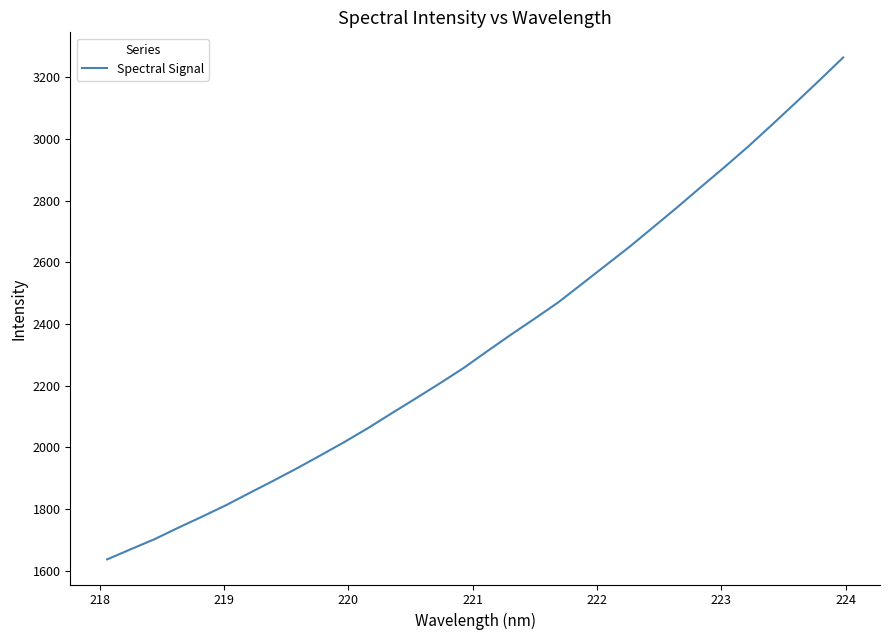

Reading left to right, list all the values displayed in this chart.

1636.5	1669.6	1702.2	1739.3	1775.2	1812.1	1852.2	1891.8	1932.4	1974.8	2017.9	2063.3	2111.5	2159.1	2207.4	2257.0	2311.8	2365.5	2417.5	2470.7	2530.6	2590.7	2650.8	2714.3	2778.3	2844.1	2909.1	2975.9	3046.4	3117.9	3190.4	3264.5